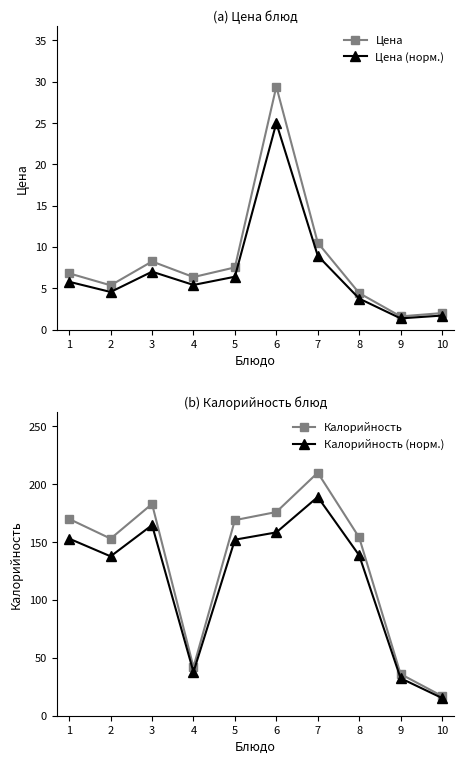

The value of Цена at 1 is 6.8. True or false?

True